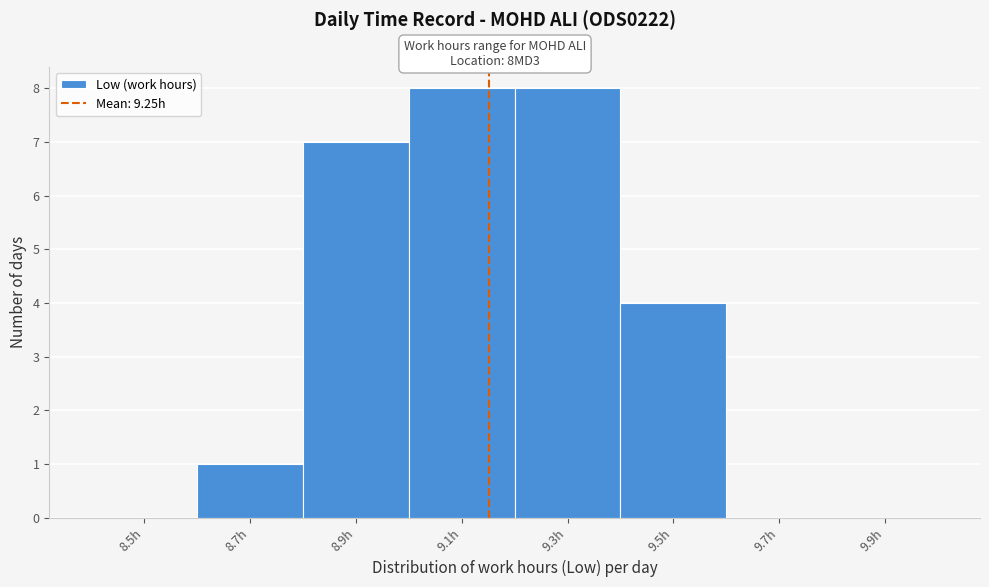

Reading left to right, what are all the values shown in this chart?

8.5h=0	8.7h=1	8.9h=7	9.1h=8	9.3h=8	9.5h=4	9.7h=0	9.9h=0